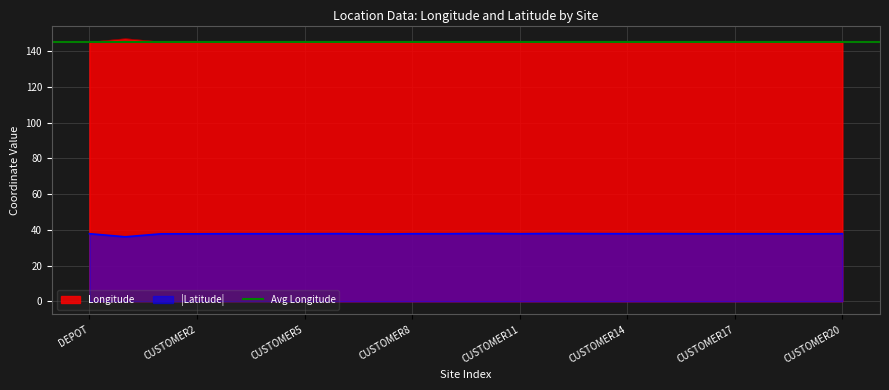

Is it true that |Latitude| equals 60.4 at CUSTOMER5?

False